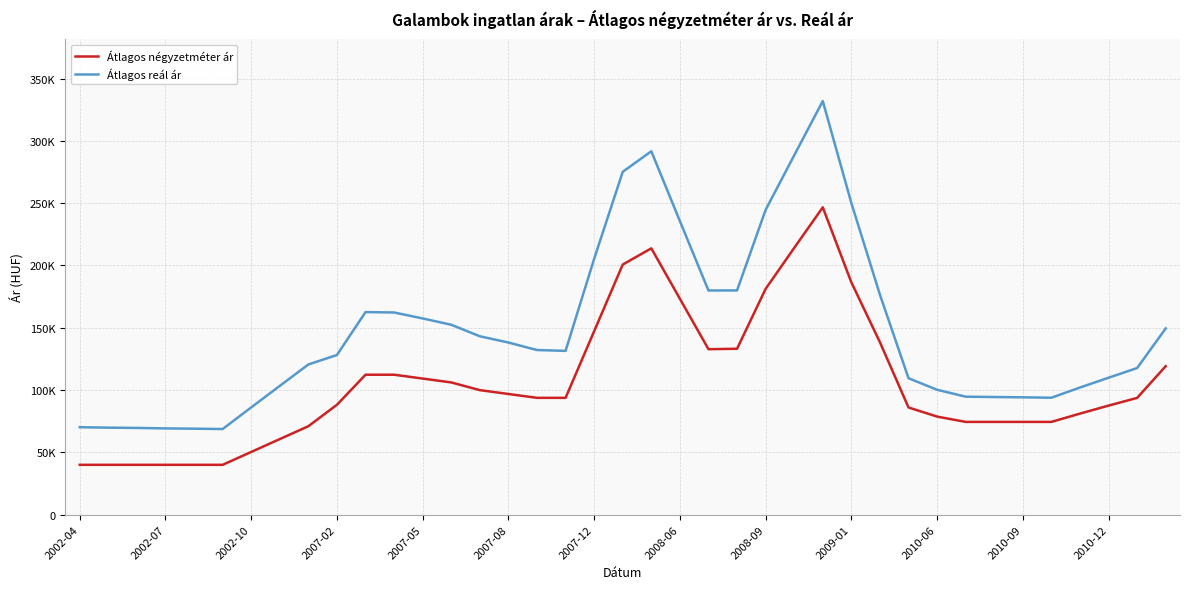

Which series has the largest range (max minus min)?

Átlagos reál ár